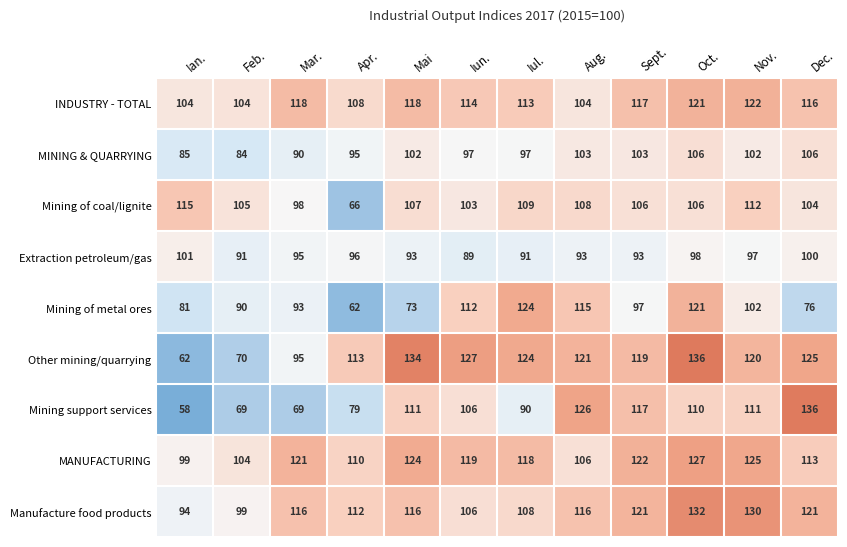

What is the approximate value of Mining of coal/lignite at Ian., to the nearest 5?

115